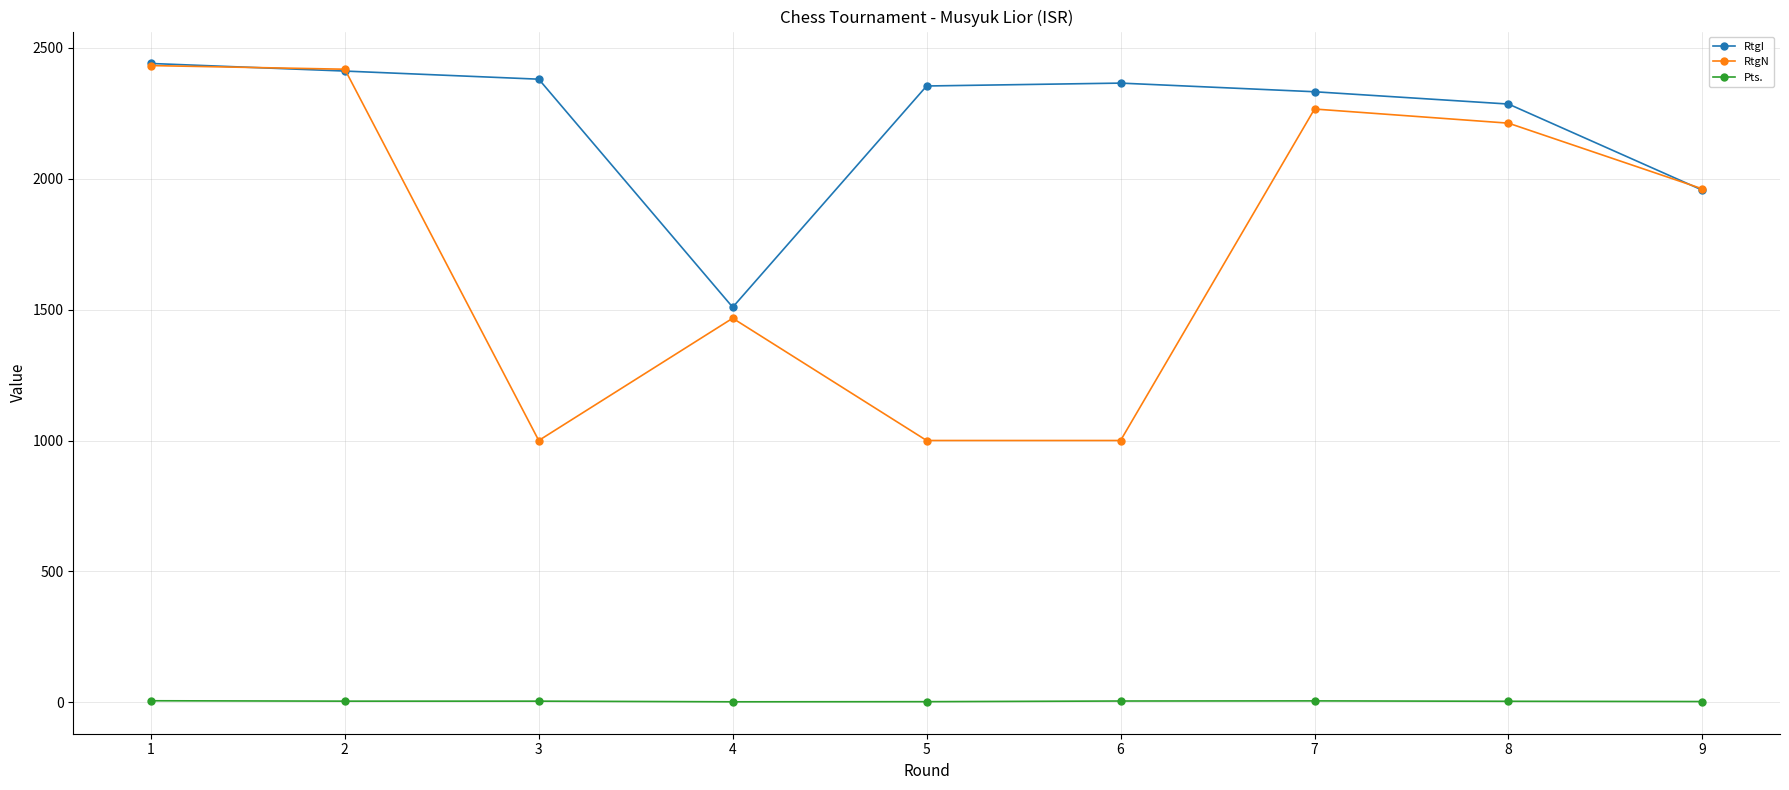

What is the total value across all series at 7?

4603.5